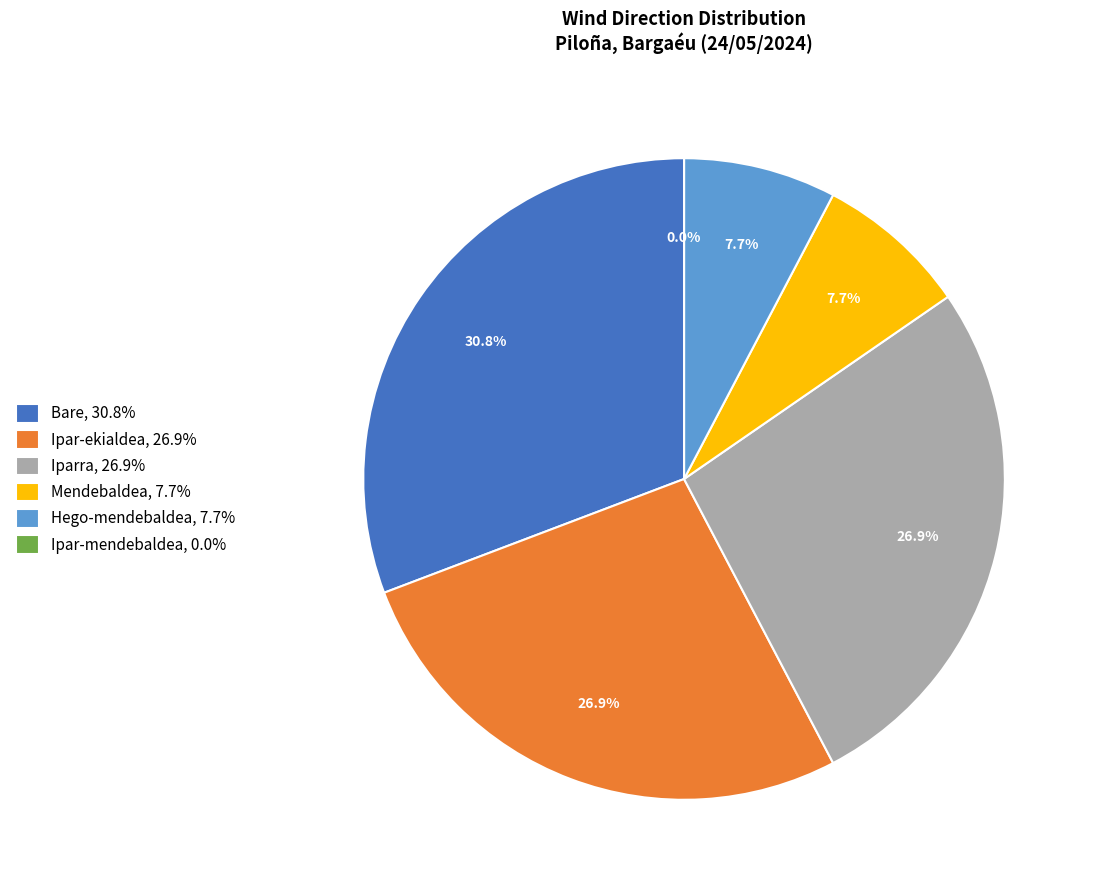

True or false: Ipar-mendebaldea accounts for 1% of the total.

False